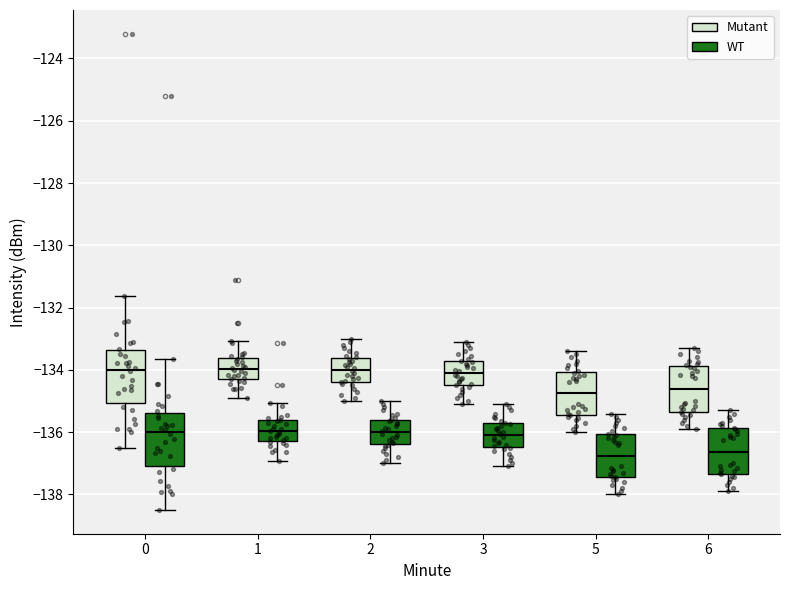

Where does the median line of the box for 5 (WT) sit on the y-axis? The values are not printed on the chart, so give them approximately, as read against the axis.

-136.8